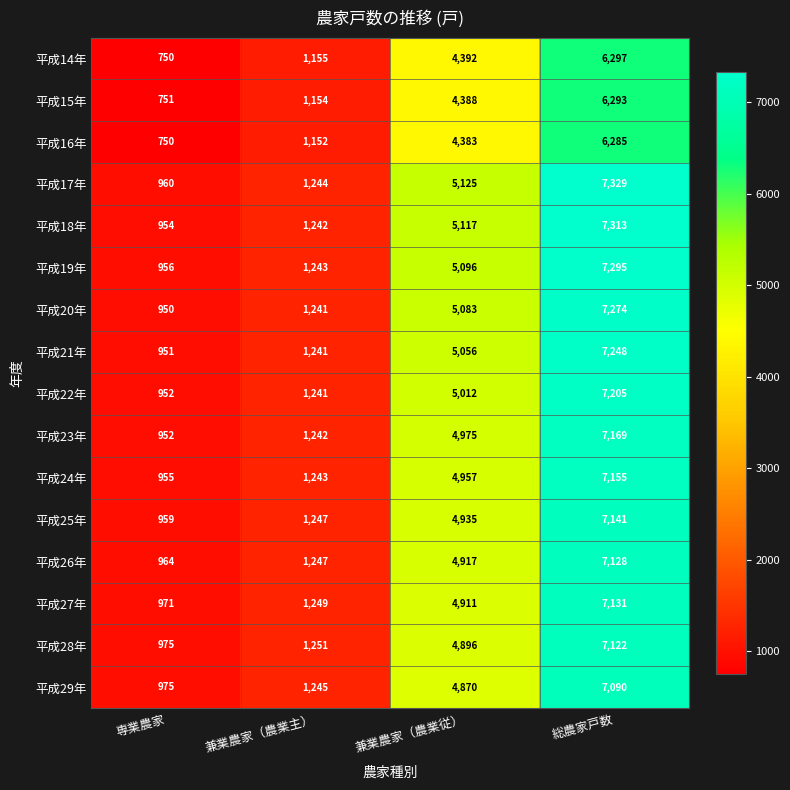

The value of 平成15年 at 兼業農家（農業従） is 7651. True or false?

False